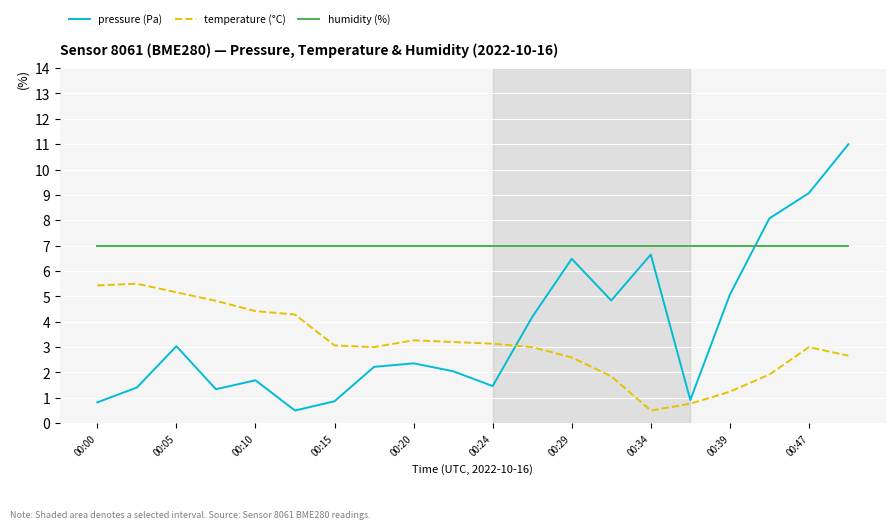

Which series has the largest total across all categories?

humidity (%)